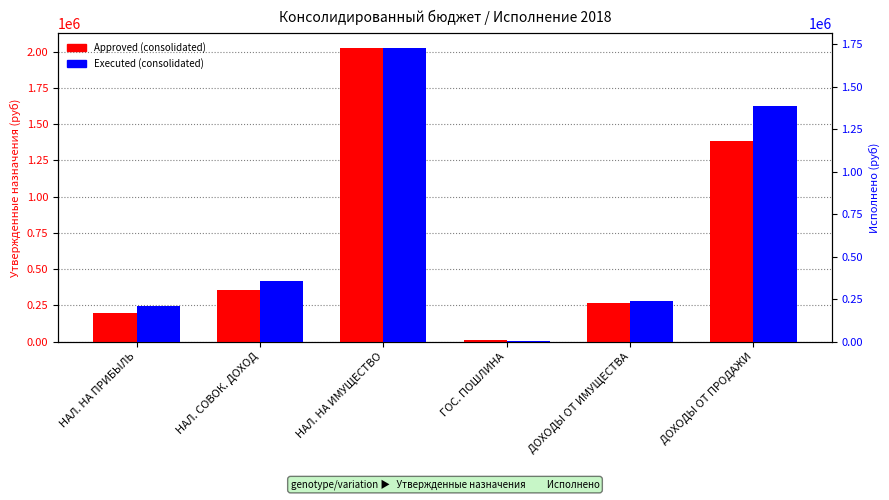

At how many categories does at least one series exceed 685408?

2